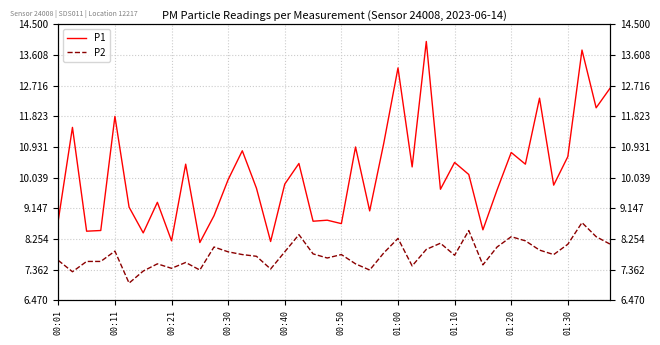

True or false: P2 and P1 cross at least once.

False